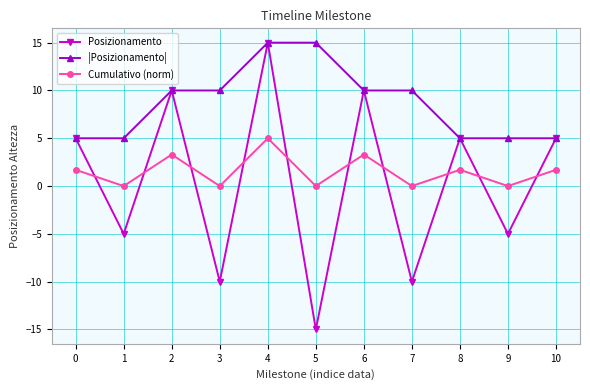

The |Posizionamento| series shows 1.8 at 1. True or false?

False